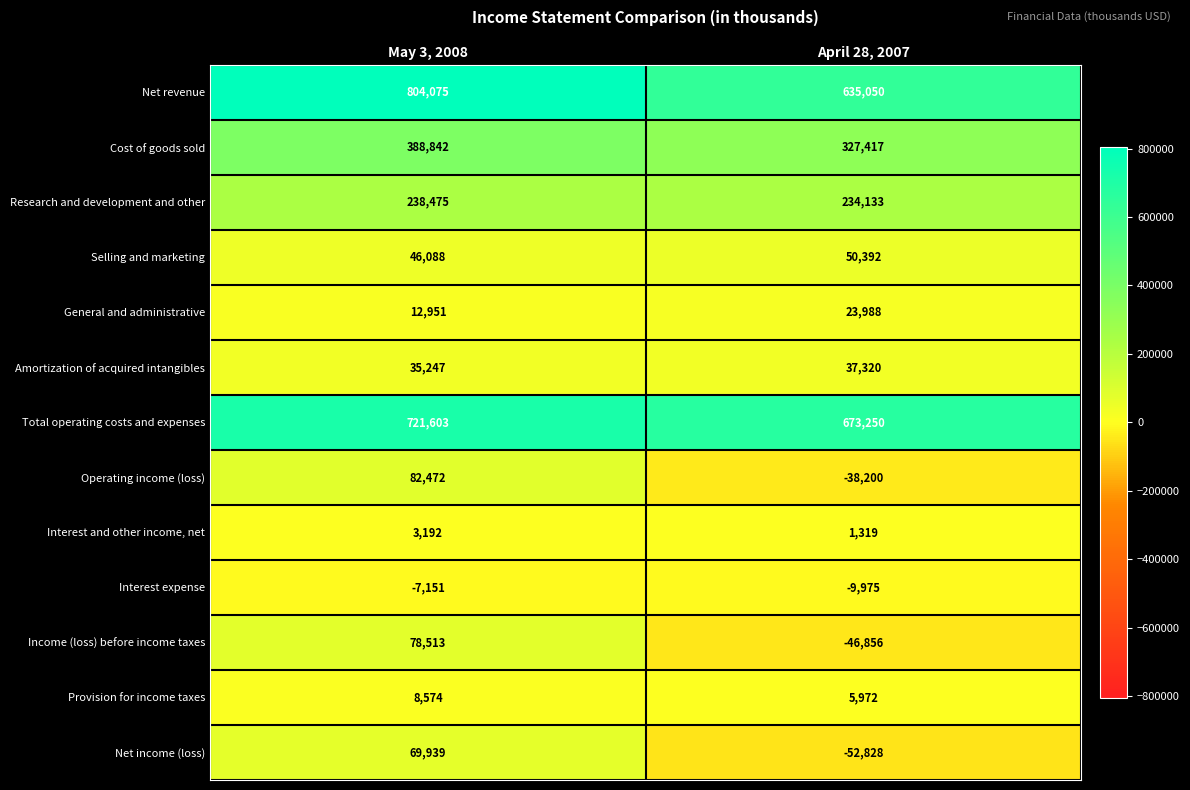

At which label does Operating income (loss) reach its peak?

May 3, 2008